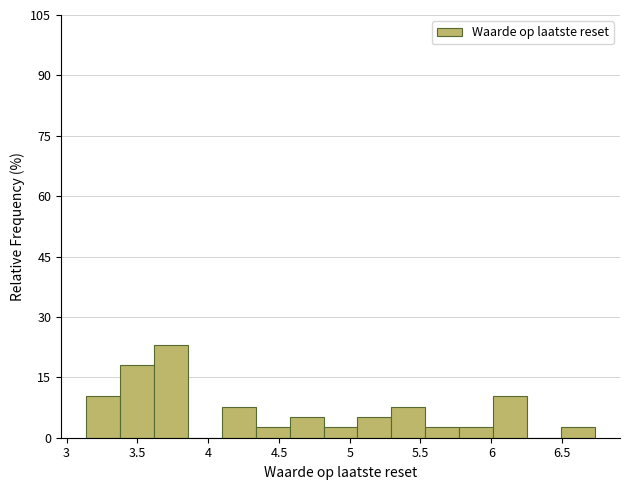

Reading left to right, list every bar in this chart as the range it spans on the x-axis followed by its height. Neither the bar edges nor the heights are printed on the chart, so give them approximately, as read against the axes.

3.15 to 3.40: 10
3.40 to 3.60: 18
3.60 to 3.85: 24
3.85 to 4.10: 0
4.10 to 4.35: 8
4.35 to 4.60: 2
4.60 to 4.80: 6
4.80 to 5.05: 2
5.05 to 5.30: 6
5.30 to 5.55: 8
5.55 to 5.75: 2
5.75 to 6.00: 2
6.00 to 6.25: 10
6.25 to 6.50: 0
6.50 to 6.75: 2